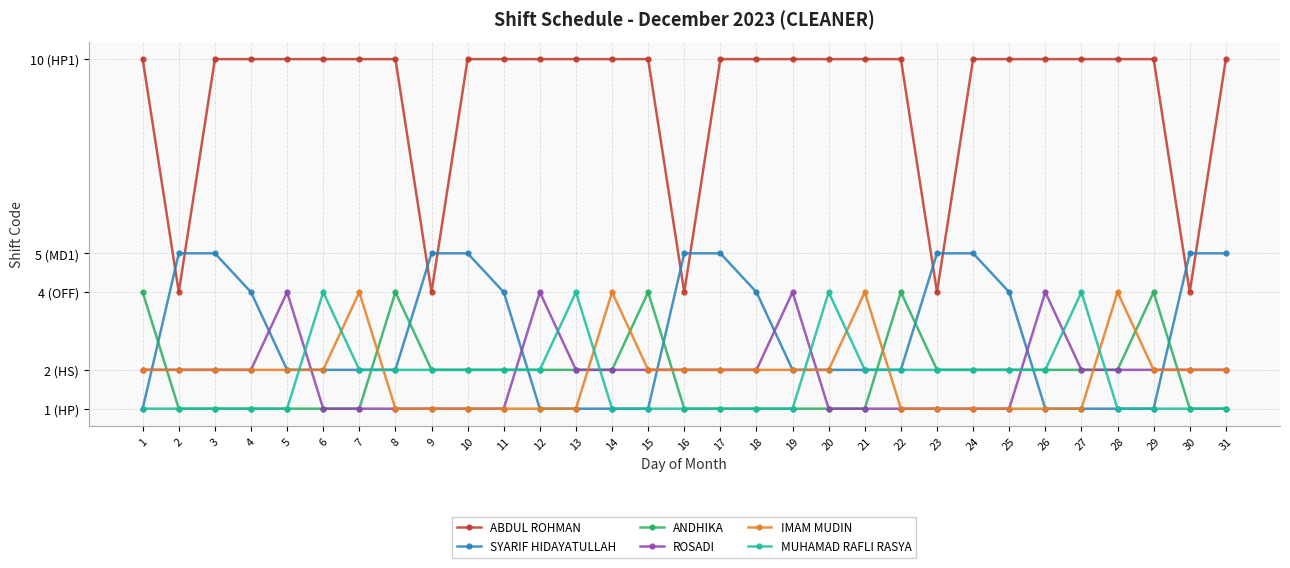

Is the value of ABDUL ROHMAN at 15 greater than the value of SYARIF HIDAYATULLAH at 7?

Yes